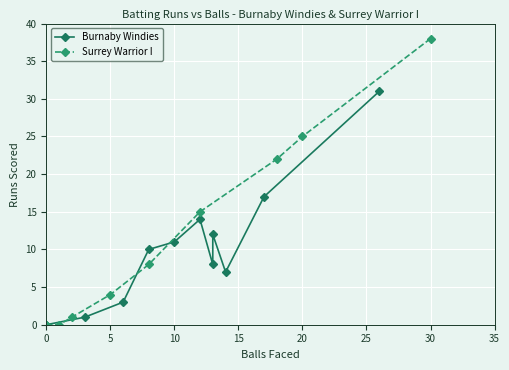

What is the highest value of the Burnaby Windies series?

31